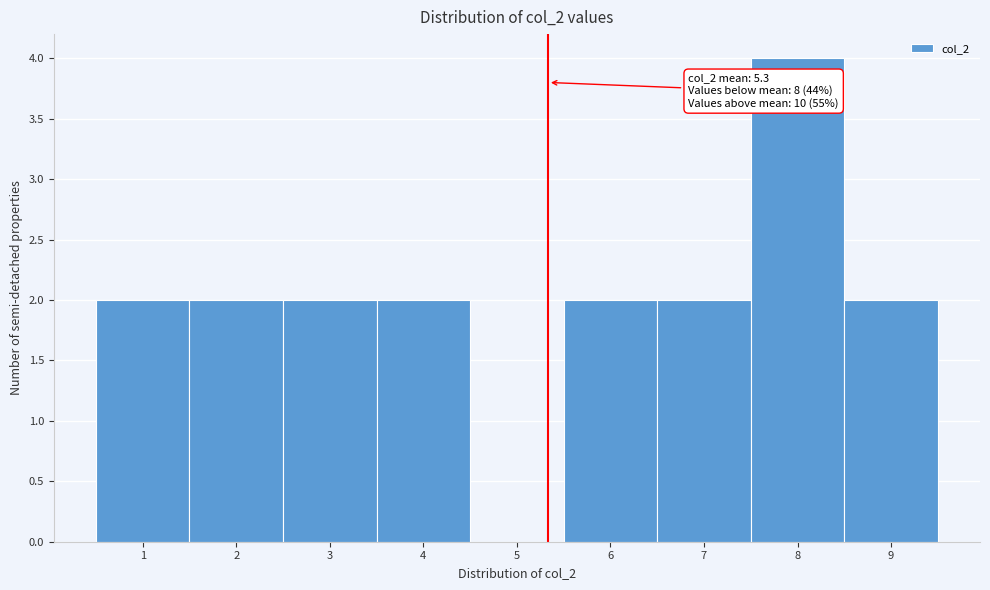

Which range on the x-axis has the tallest bar?

7.5 to 8.5